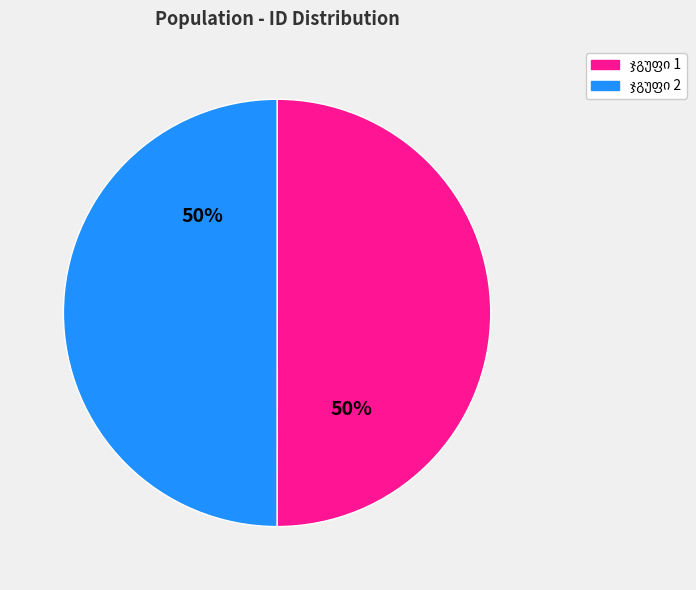

To the nearest percent, what is the average slice percentage?

50%